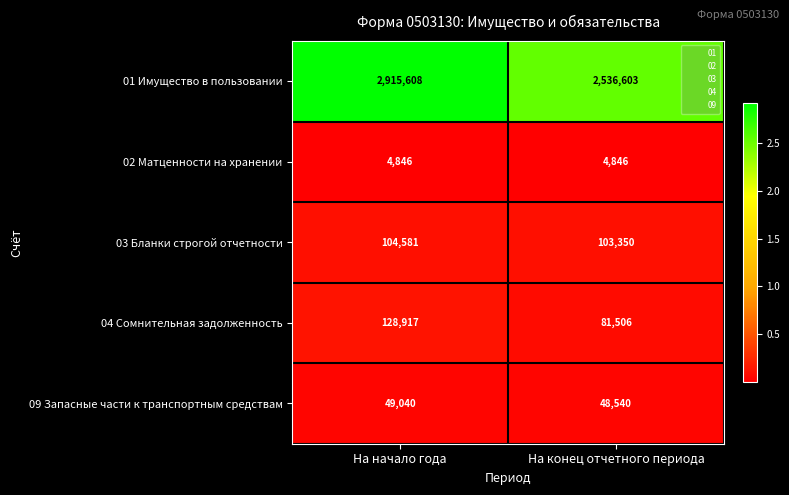

Between На начало года and На конец отчетного периода, which series saw the biggest shift?

01 Имущество в пользовании